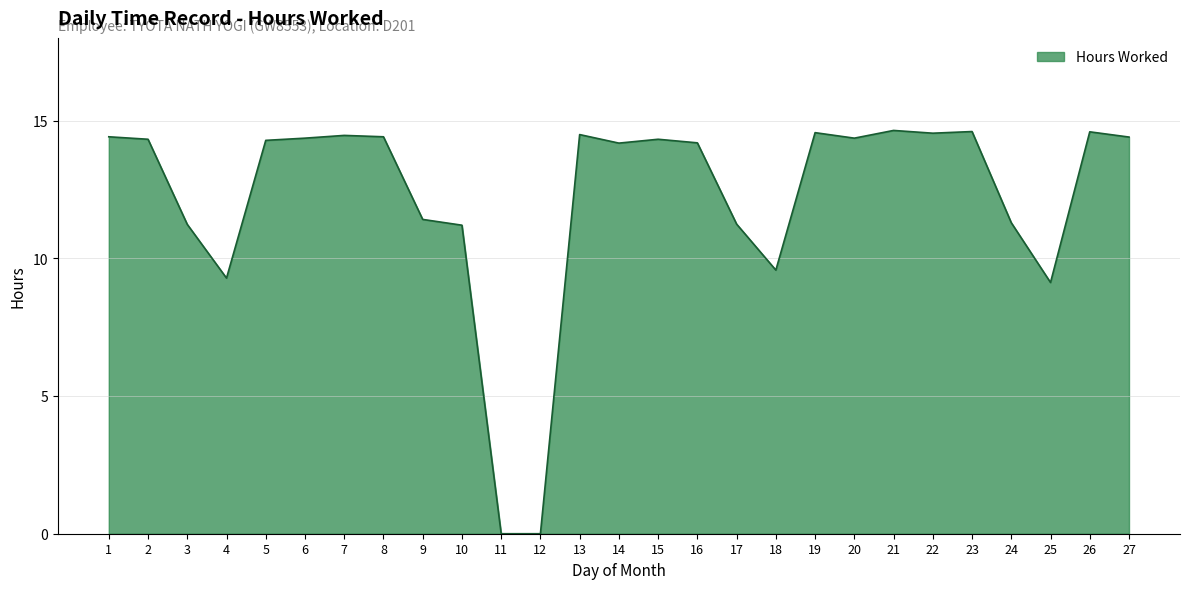

What is the greatest value displayed?

14.6